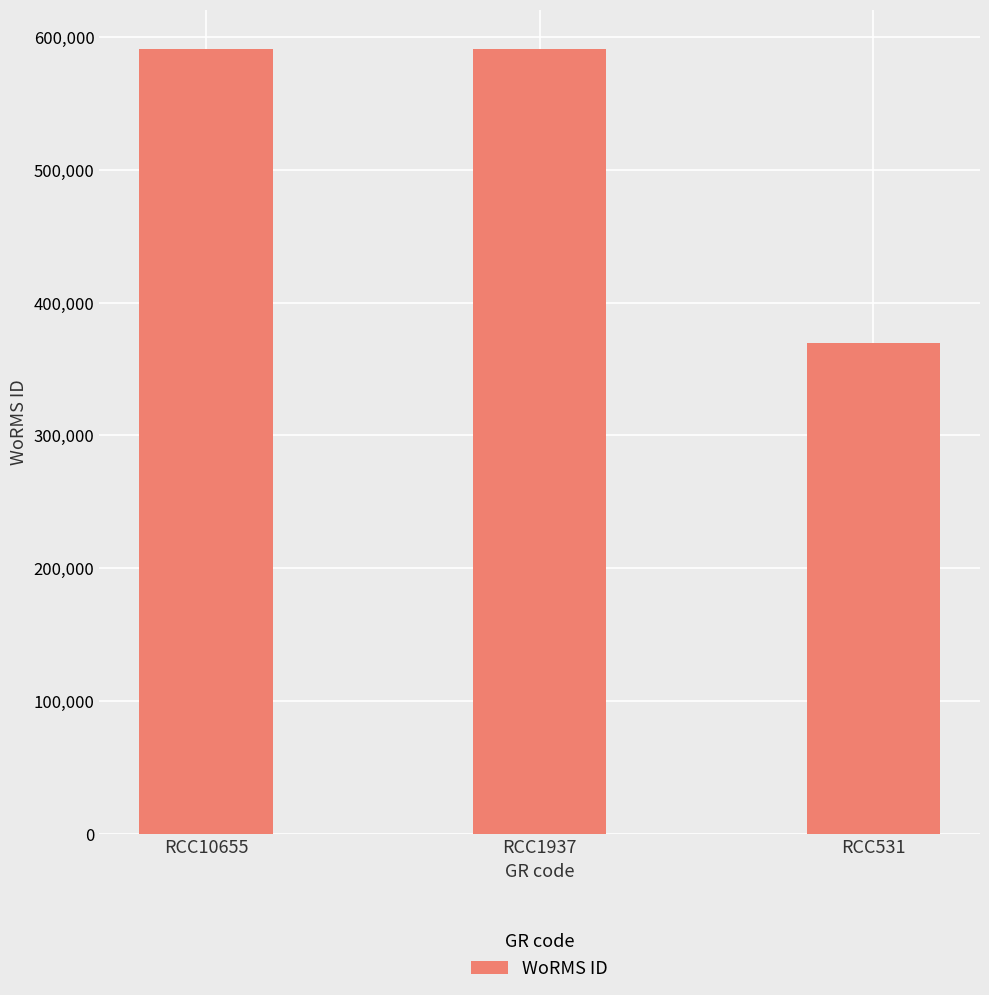

How many values are below 590823?

1